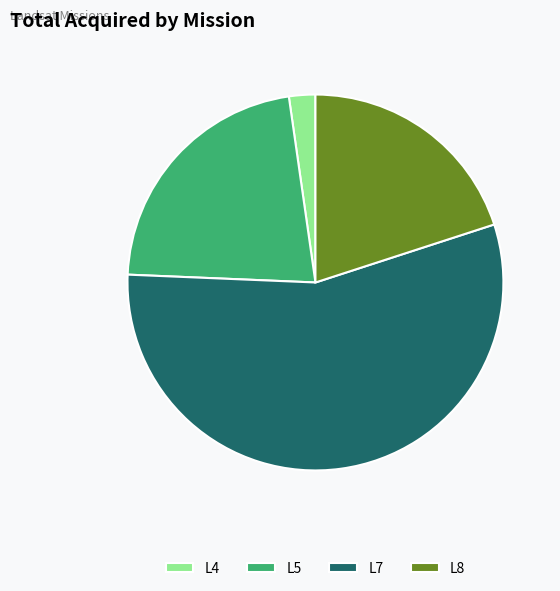

Is there any slice that represents more than half of the pie?

Yes